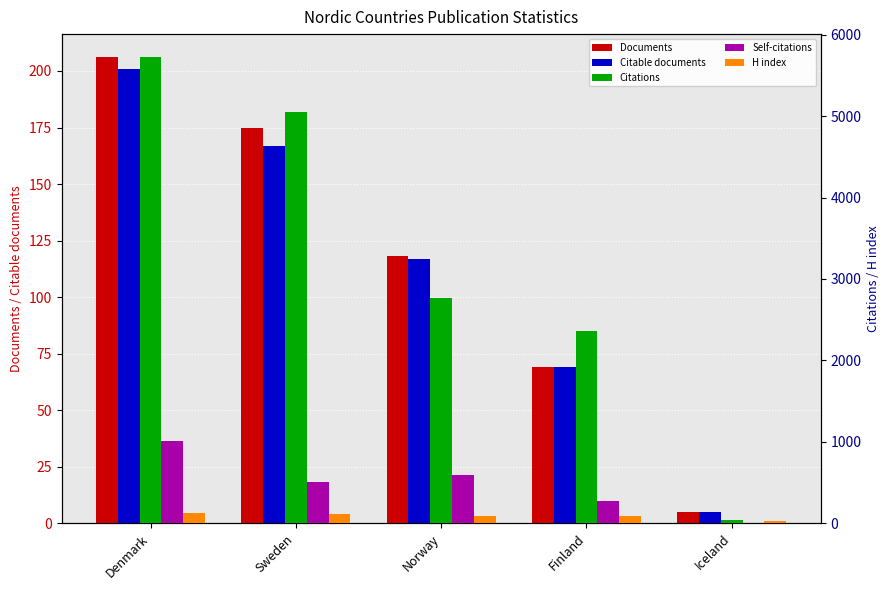

Rank the series at Sweden from lowest to highest value.

H index, Citable documents, Documents, Self-citations, Citations